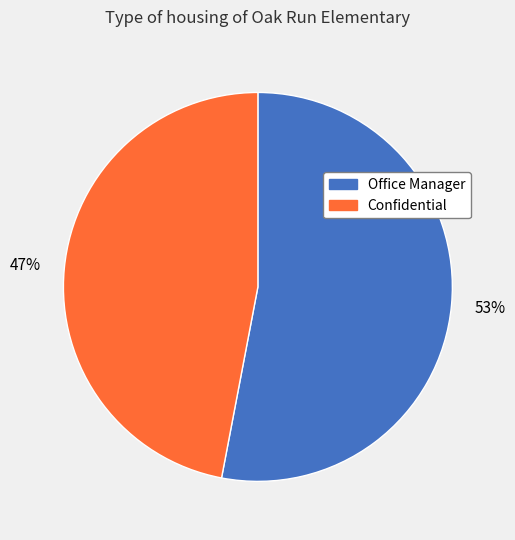

How many slices are in this pie chart?

2